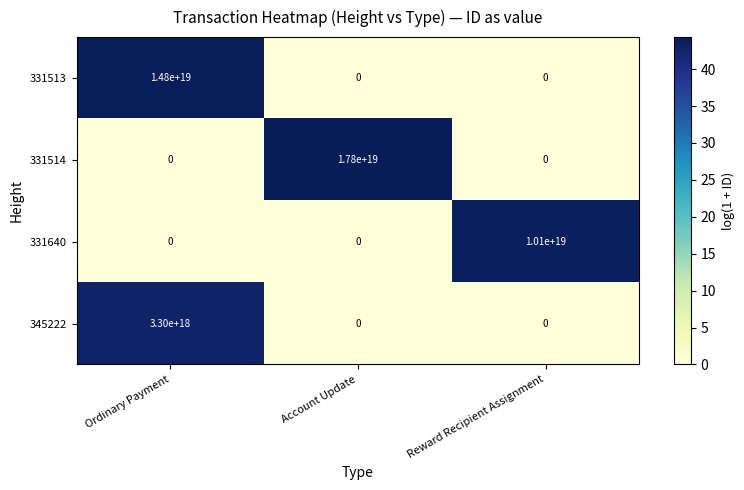

Between Ordinary Payment and Reward Recipient Assignment, which series saw the biggest shift?

331513